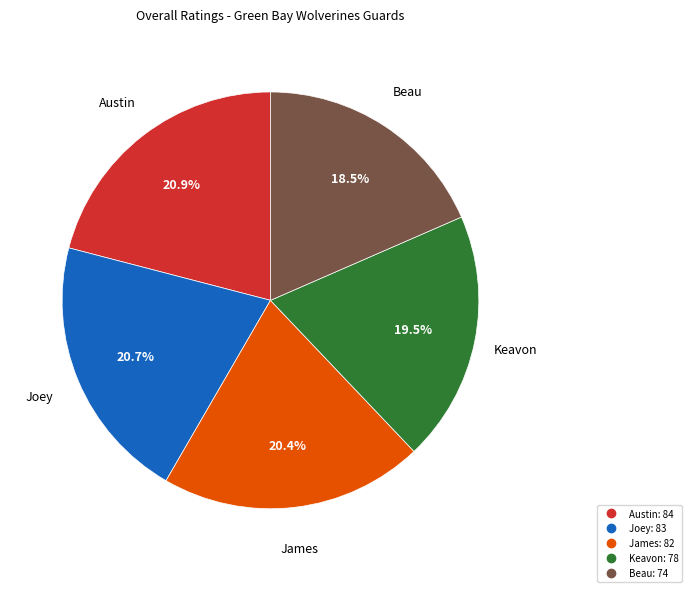

Is Joey the majority of the pie?

No